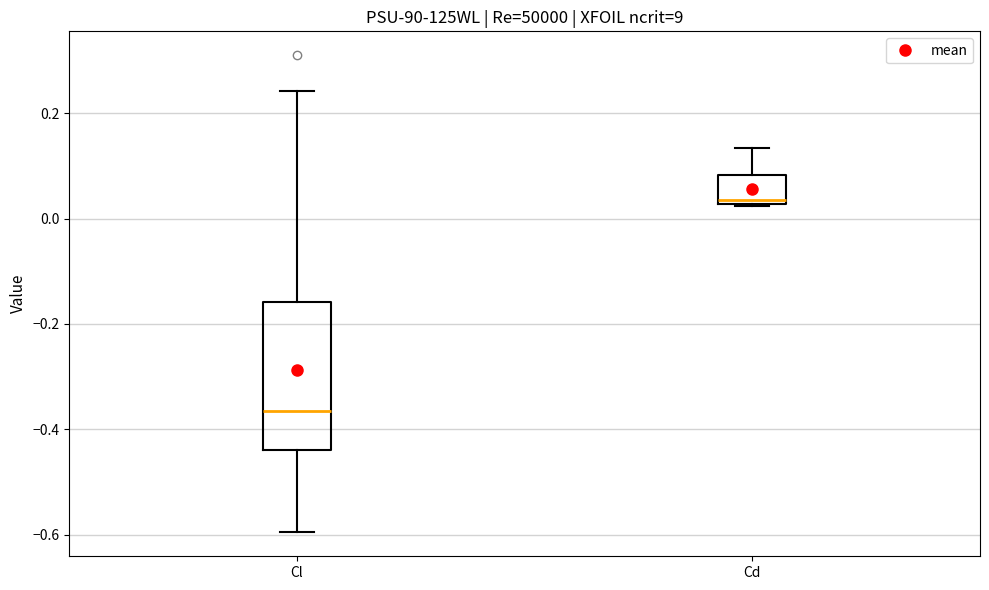

Which box has the lowest median line?

Cl